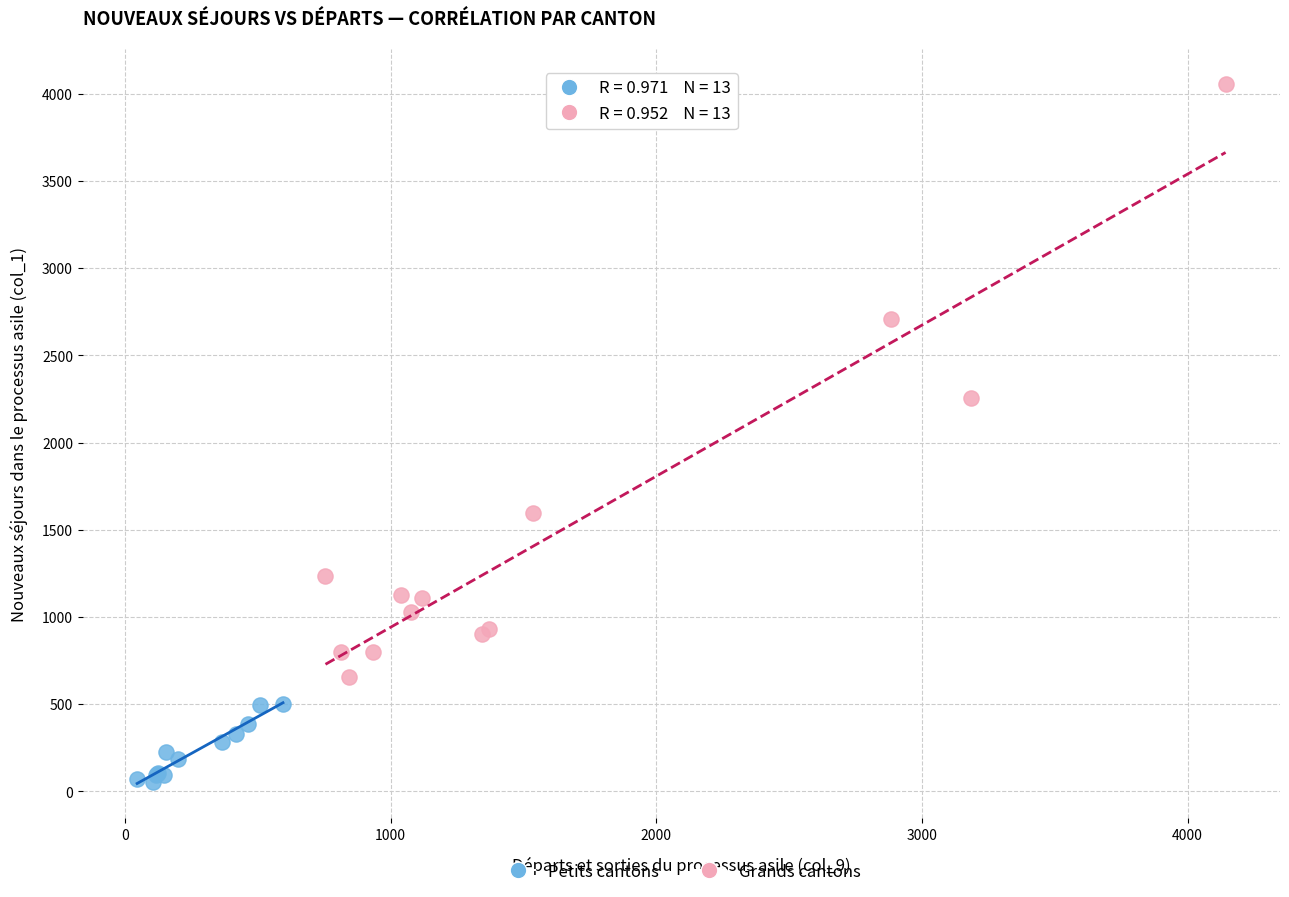

Which series has the widest spread of Y values?

Grands cantons